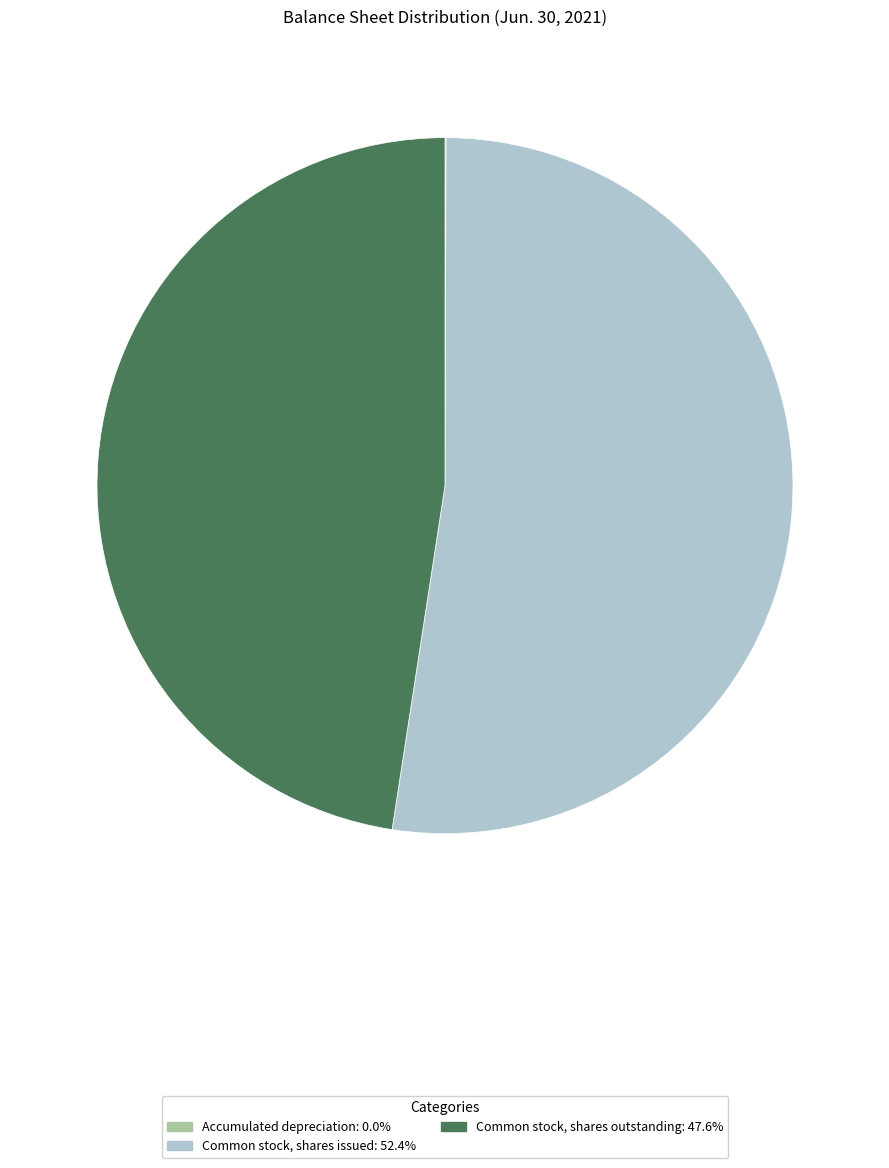

Does any single category account for the majority?

Yes